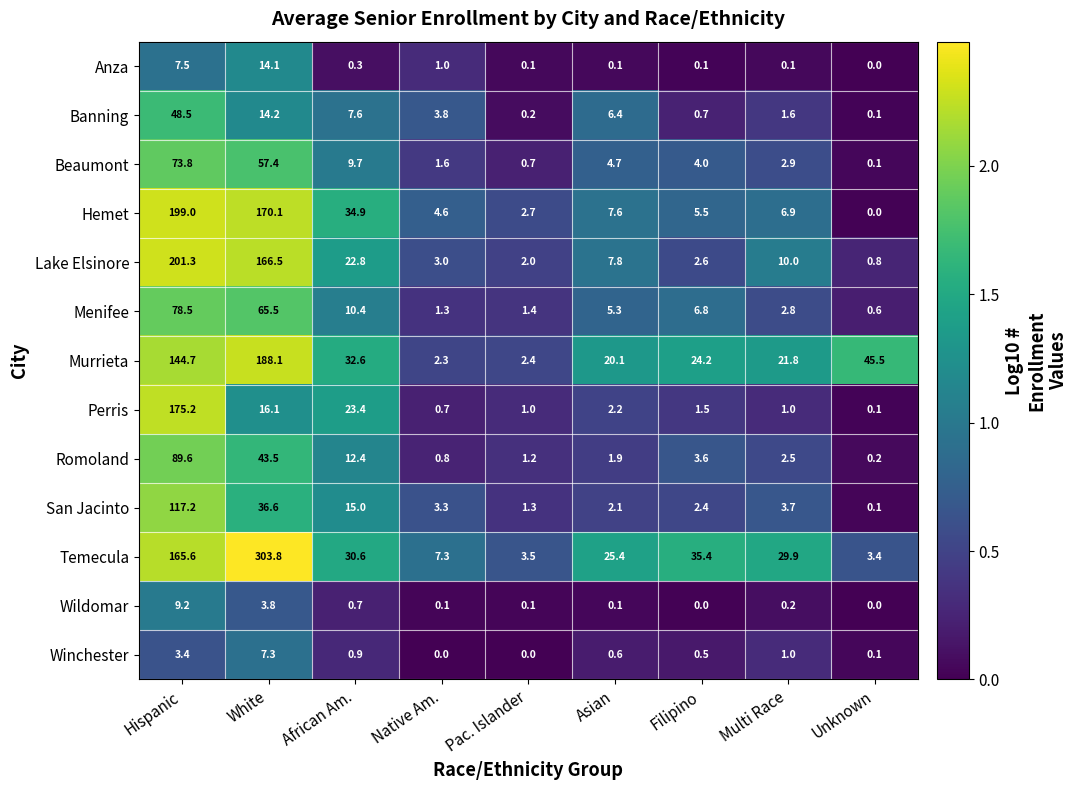

At how many categories does at least one series exceed 0?

9